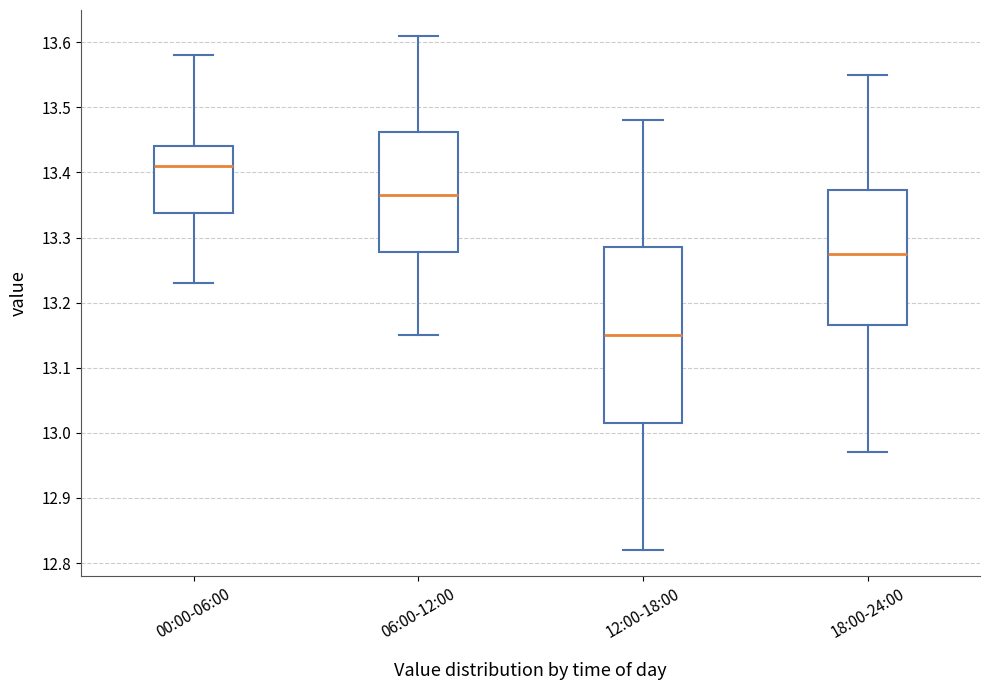

Where is the upper edge of the box for 12:00-18:00 on the y-axis? The values are not printed on the chart, so give them approximately, as read against the axis.

13.29